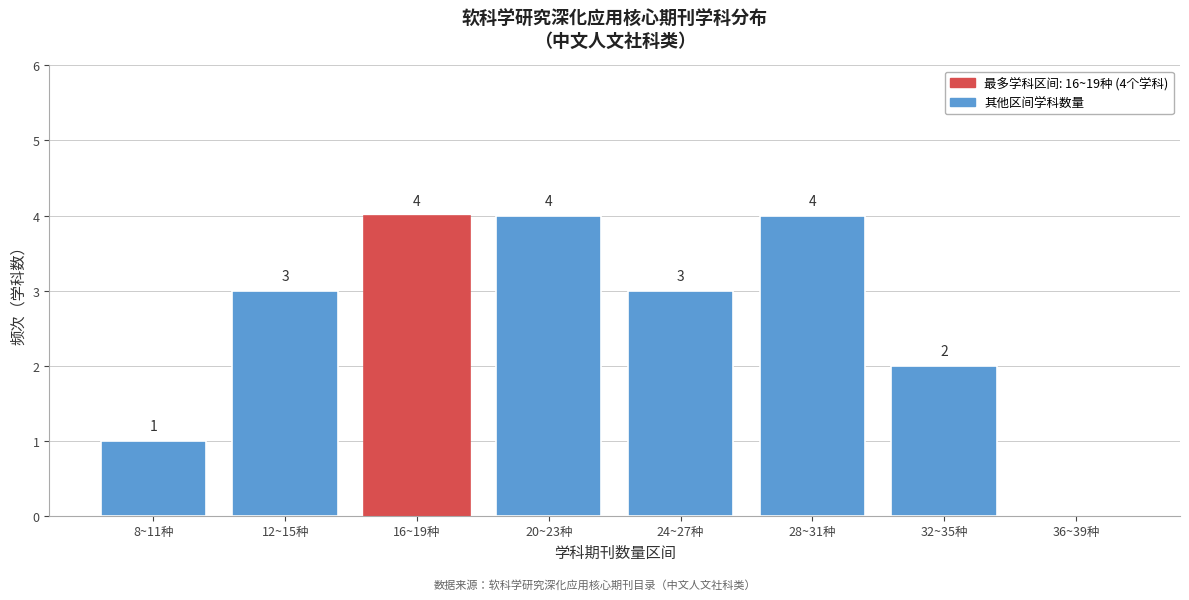

Reading left to right, transcribe all the data shown in this chart.

8~11种=1	12~15种=3	16~19种=4	20~23种=4	24~27种=3	28~31种=4	32~35种=2	36~39种=0